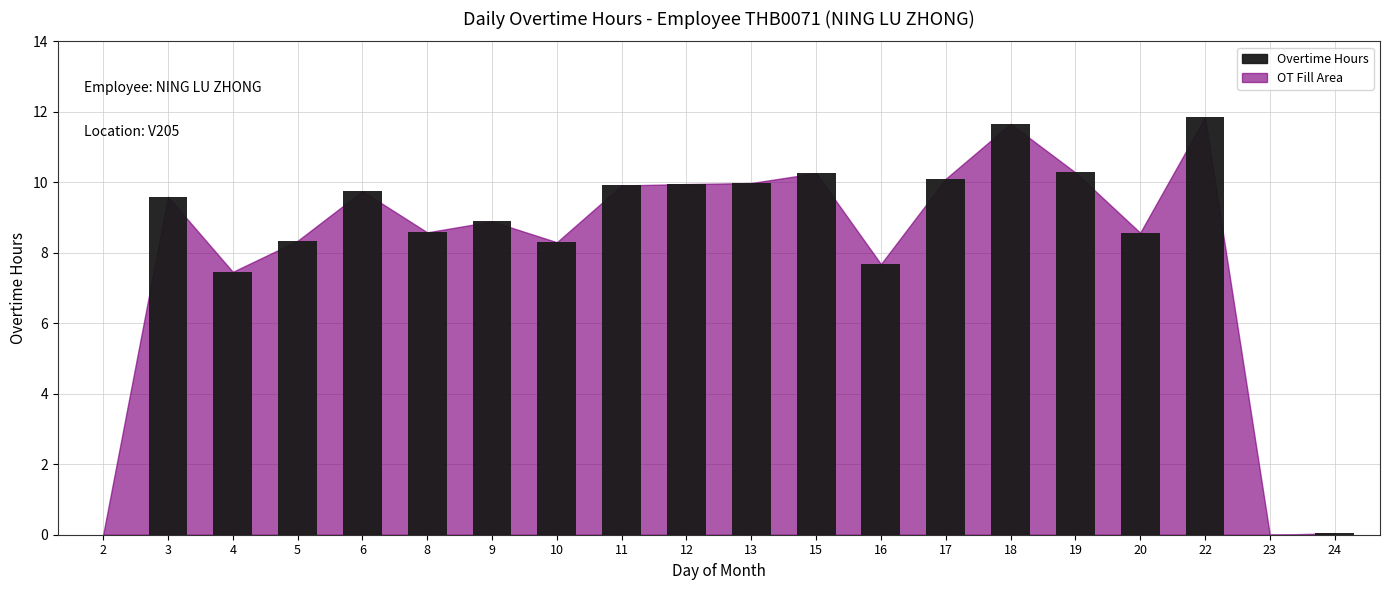

True or false: the data shows 7.5 at 4.

True